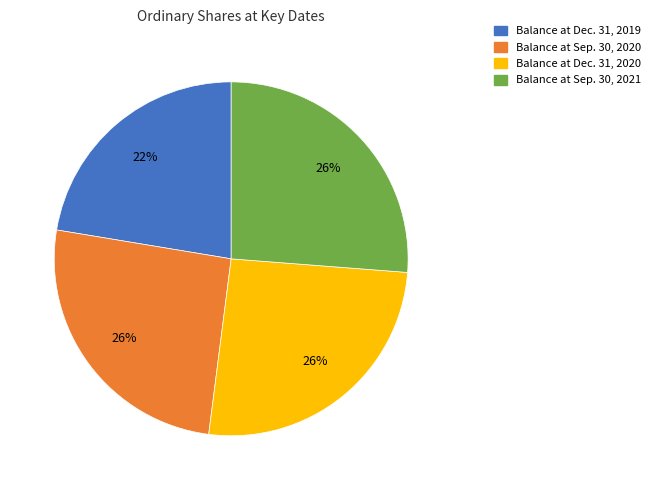

Which has a higher value, Balance at Dec. 31, 2020 or Balance at Dec. 31, 2019?

Balance at Dec. 31, 2020